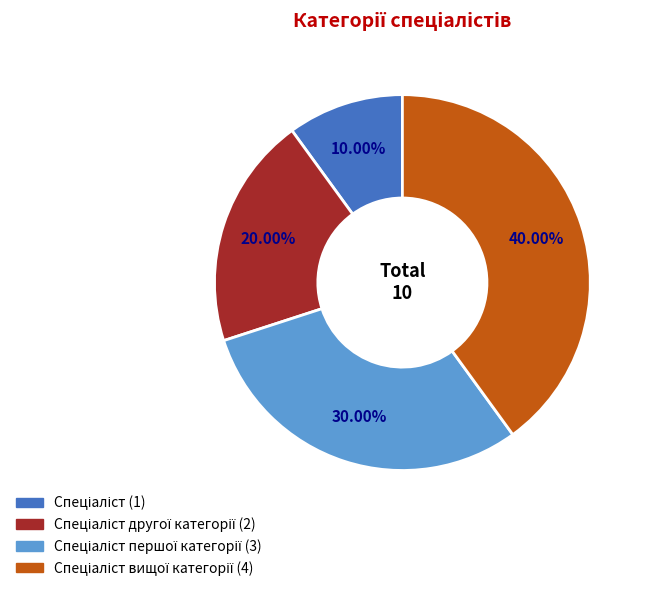

Is there any slice that represents more than half of the pie?

No